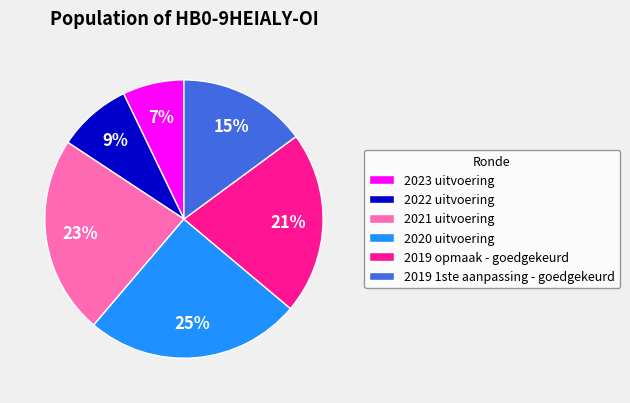

What percentage is the 2019 1ste aanpassing - goedgekeurd slice, to the nearest percent?

15%